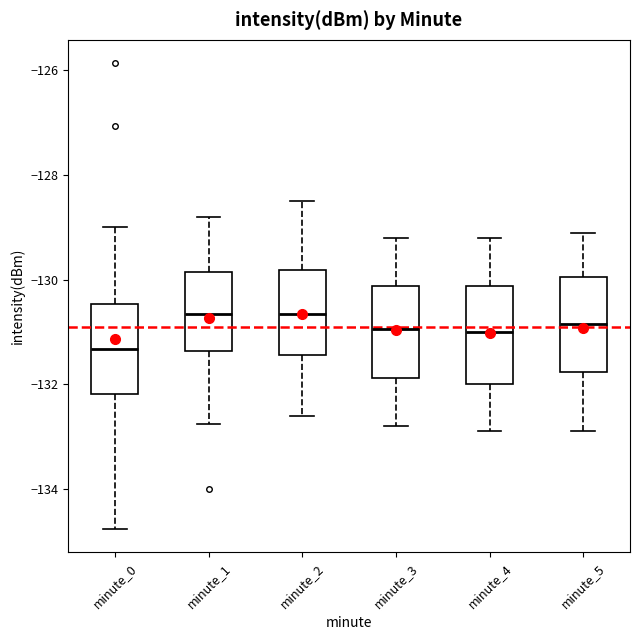

Where is the lower edge of the box for minute_2 on the y-axis? The values are not printed on the chart, so give them approximately, as read against the axis.

-131.4